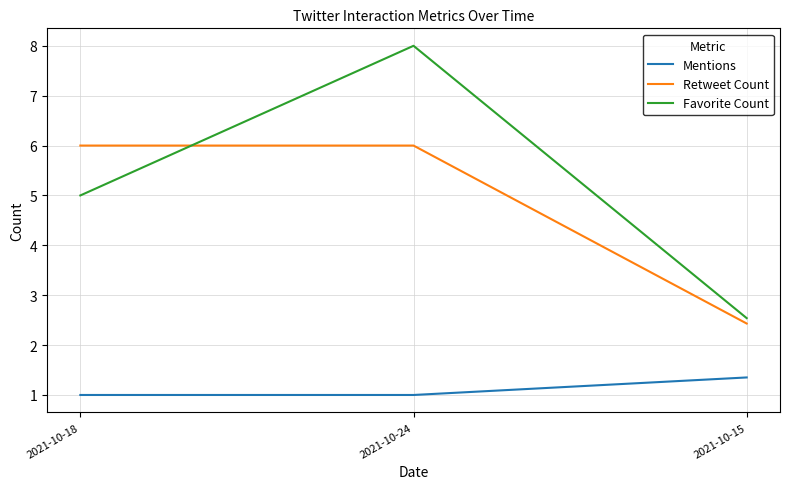

True or false: Favorite Count has a value of 7.6 at 2021-10-18.

False